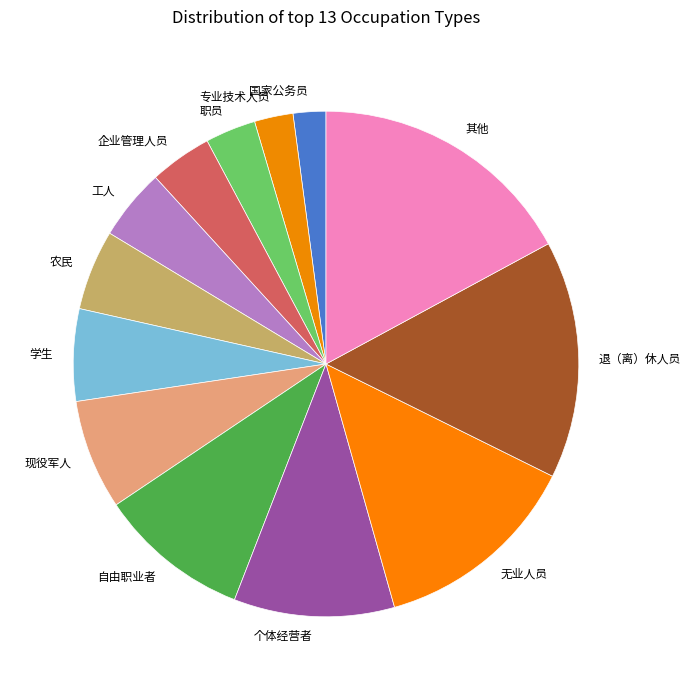

Is there any slice that represents more than half of the pie?

No